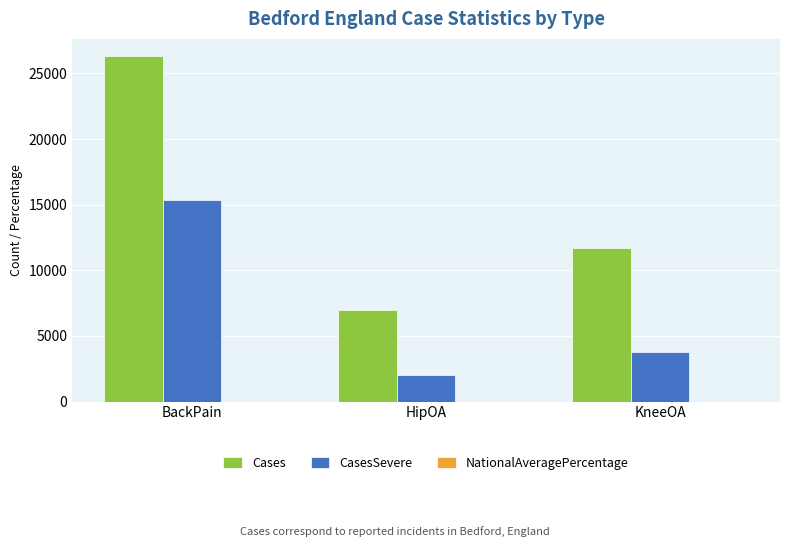

True or false: CasesSevere has a value of 24179.6 at BackPain.

False